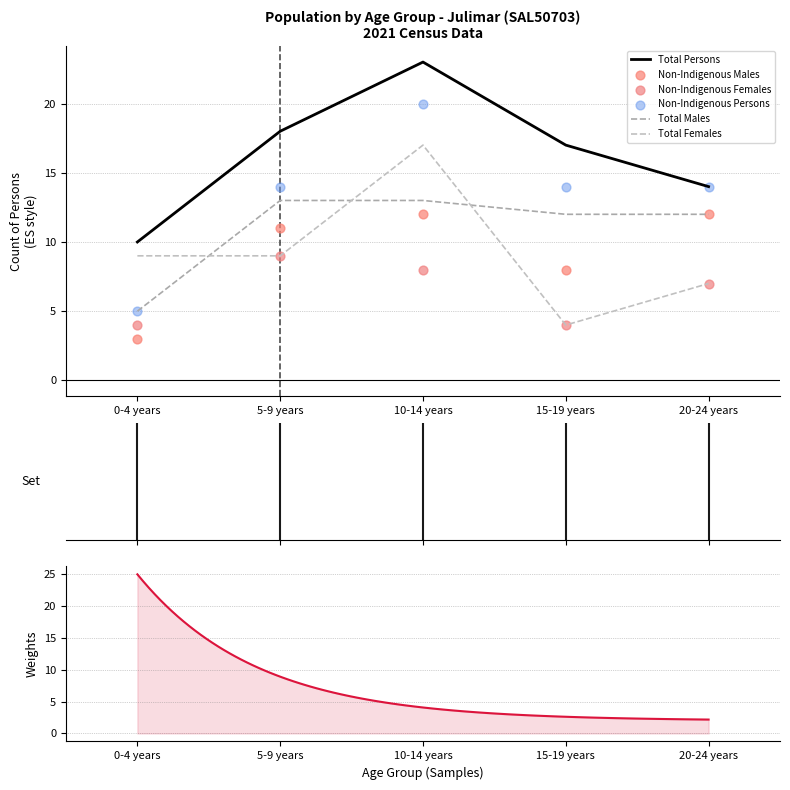

What is the total value across all series at 10-14 years?

93